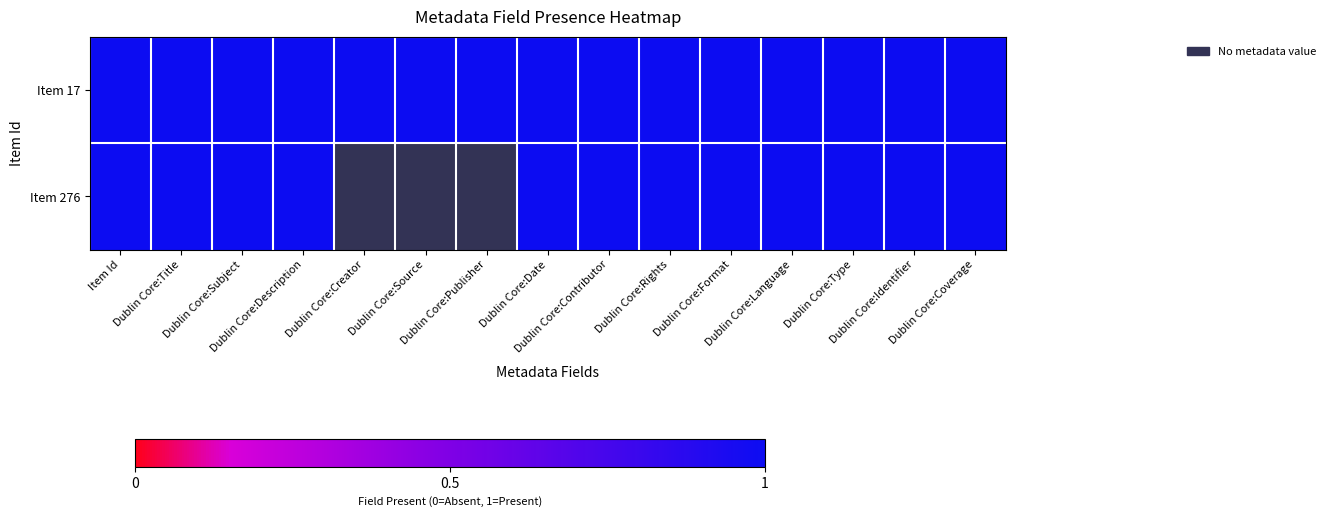

Where is Item 17 nearest to the value 0?

1